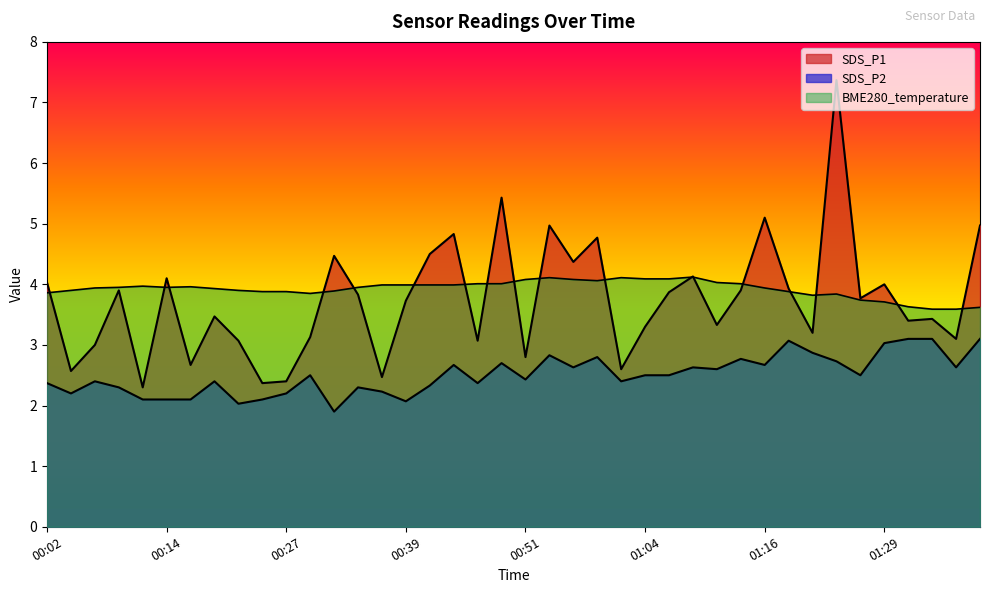

At how many categories does at least one series exceed 7?

1